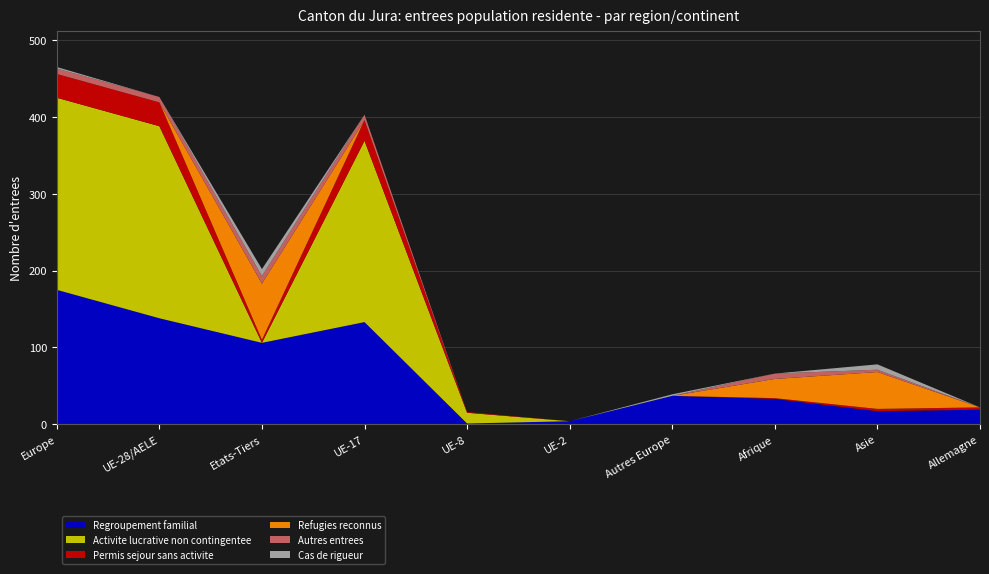

Reading left to right, extract all data points from this chart.

Regroupement familial: 175	138	106	133	1	4	37	33	17	19
Activite lucrative non contingentee: 250	250	0	236	14	0	0	0	0	0
Permis sejour sans activite: 31	31	4	27	1	0	0	1	3	3
Refugies reconnus: 0	0	73	0	0	0	0	25	48	0
Autres entrees: 7	7	10	7	0	0	0	7	3	0
Cas de rigueur: 2	0	9	0	0	0	2	0	7	0